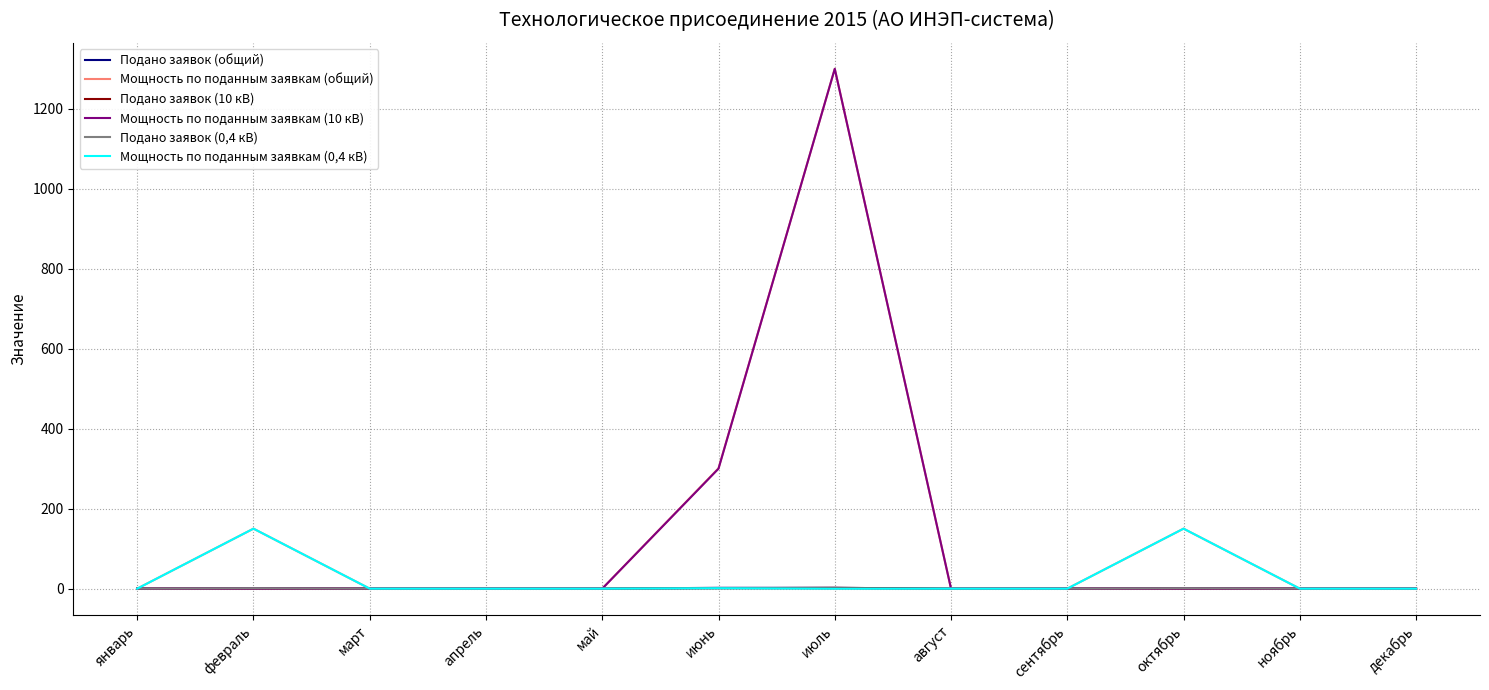

True or false: Подано заявок (общий) has a value of 0 at апрель.

True